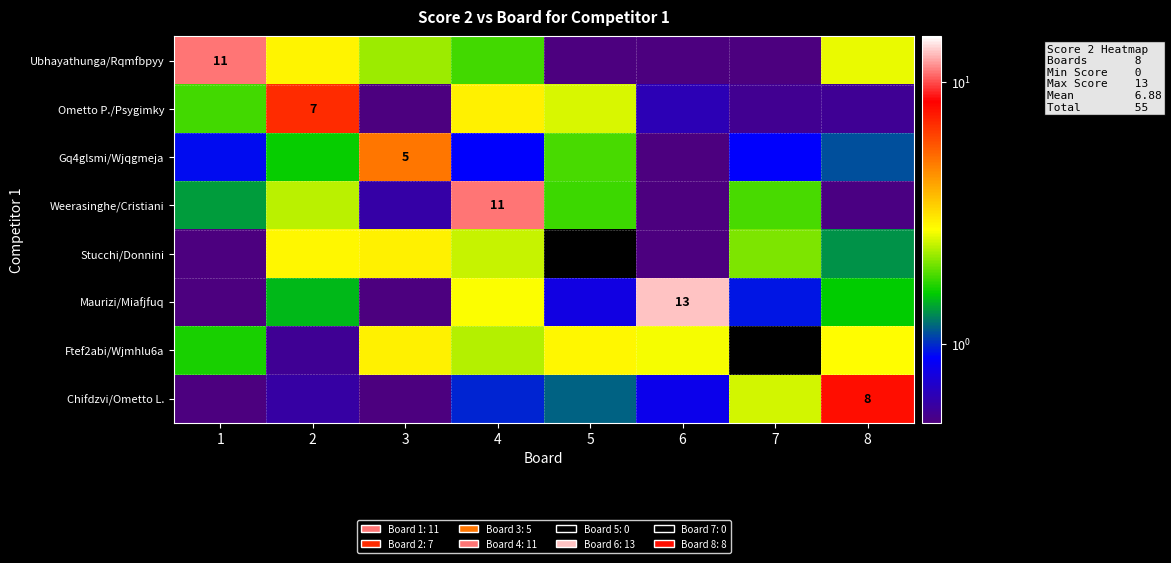

List the series in order of their peak value, lowest first.

Stucchi/Donnini, Ftef2abi/Wjmhlu6a, Gq4glsmi/Wjqgmeja, Ometto P./Psygimky, Chifdzvi/Ometto L., Ubhayathunga/Rqmfbpyy, Weerasinghe/Cristiani, Maurizi/Miafjfuq